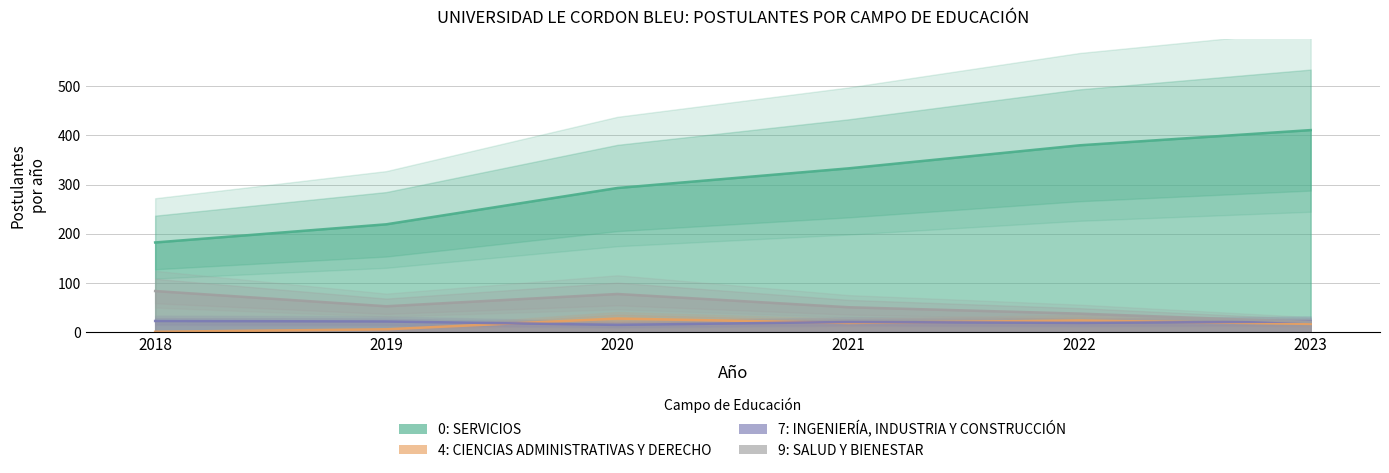

How many lines are shown in the chart?

4